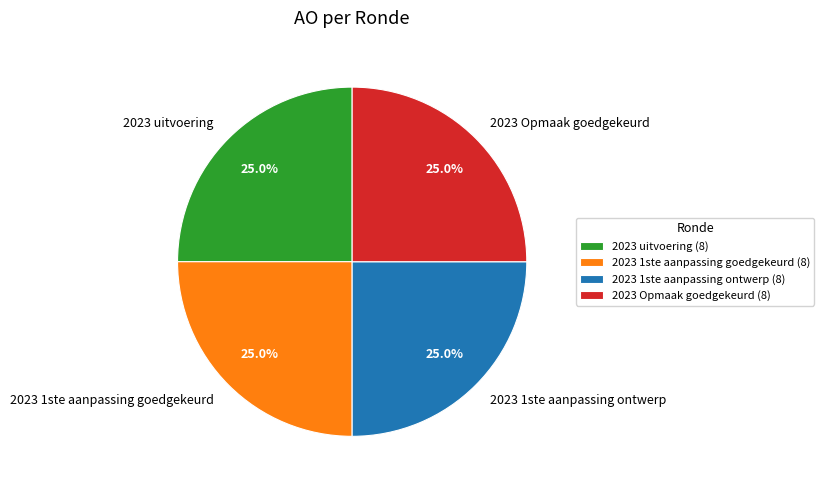

What is the ratio of the value at 2023 uitvoering to the value at 2023 Opmaak goedgekeurd?

1.0